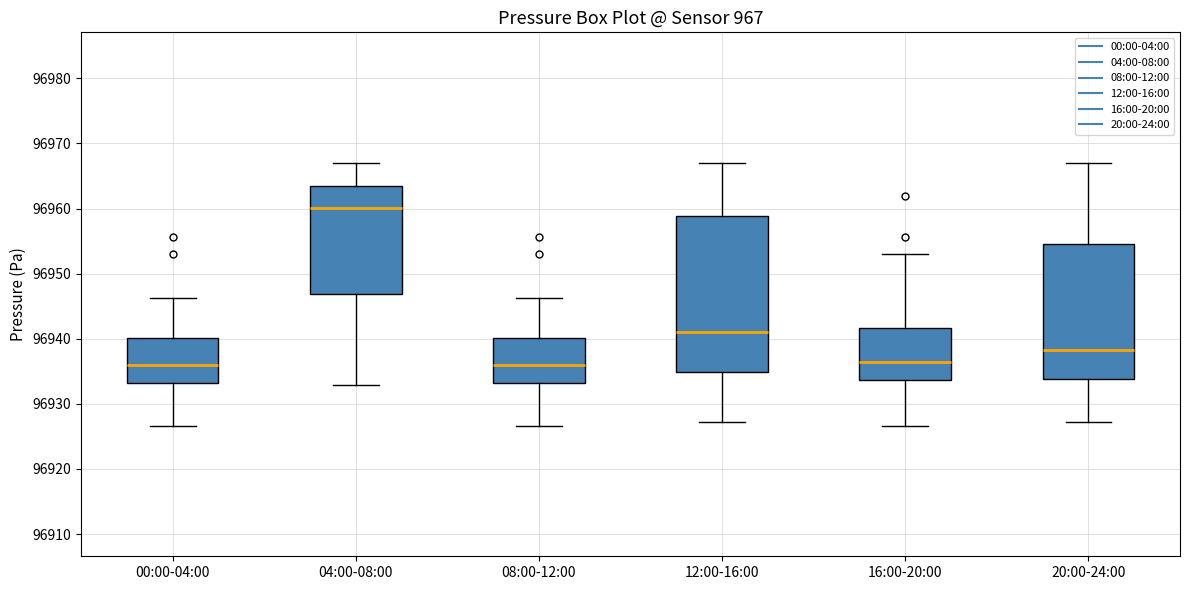

Reading left to right, read every box against the y-axis: the position of its median line, the range the box covers, and the ends of its whiskers. The values are not printed on the chart, so give them approximately, as read against the axis.

00:00-04:00: median 96936, box 96933 to 96940, whiskers 96927 to 96946
04:00-08:00: median 96960, box 96947 to 96963, whiskers 96933 to 96967
08:00-12:00: median 96936, box 96933 to 96940, whiskers 96927 to 96946
12:00-16:00: median 96941, box 96935 to 96959, whiskers 96927 to 96967
16:00-20:00: median 96936, box 96934 to 96942, whiskers 96927 to 96953
20:00-24:00: median 96938, box 96934 to 96955, whiskers 96927 to 96967